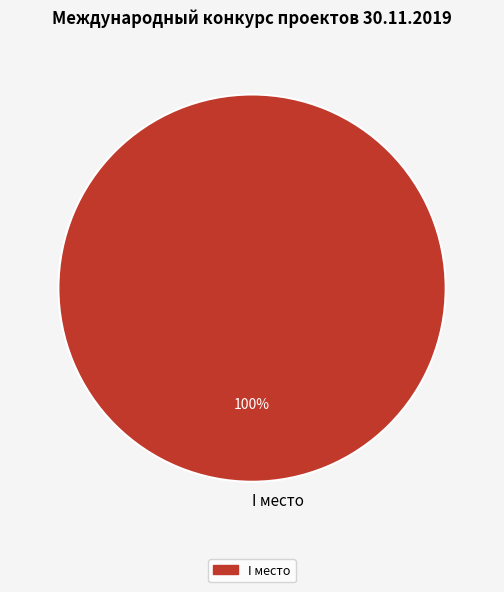

How many segments does this pie chart have?

1